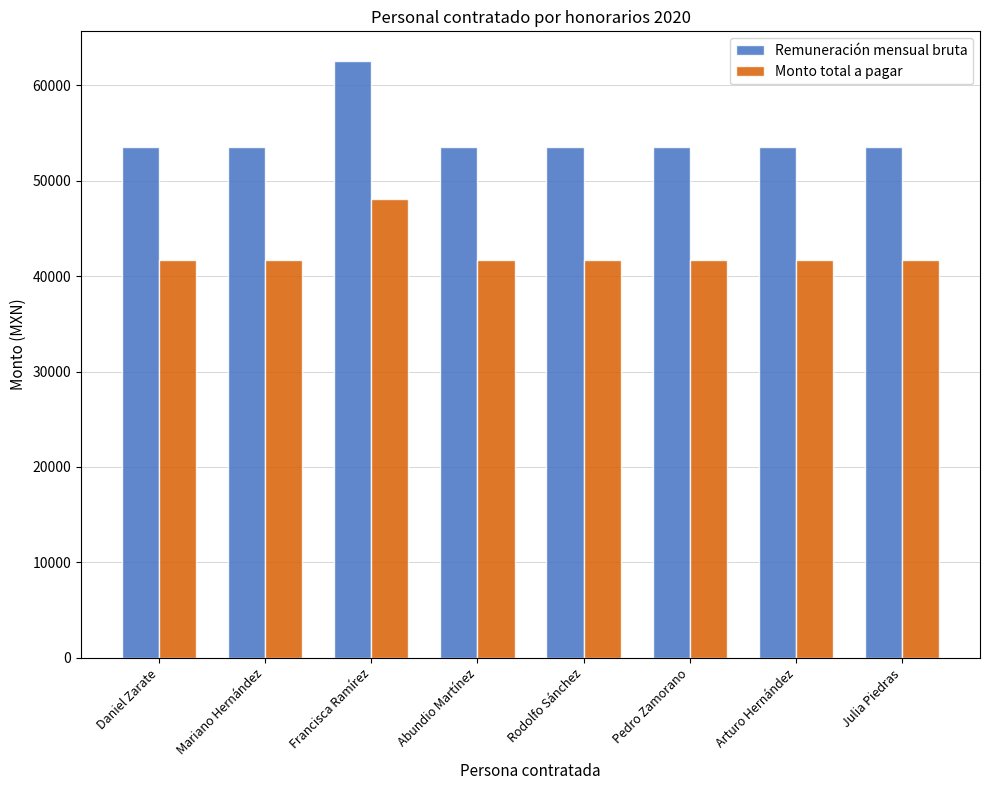

Is it true that Monto total a pagar equals 41719.0 at Arturo Hernández?

True